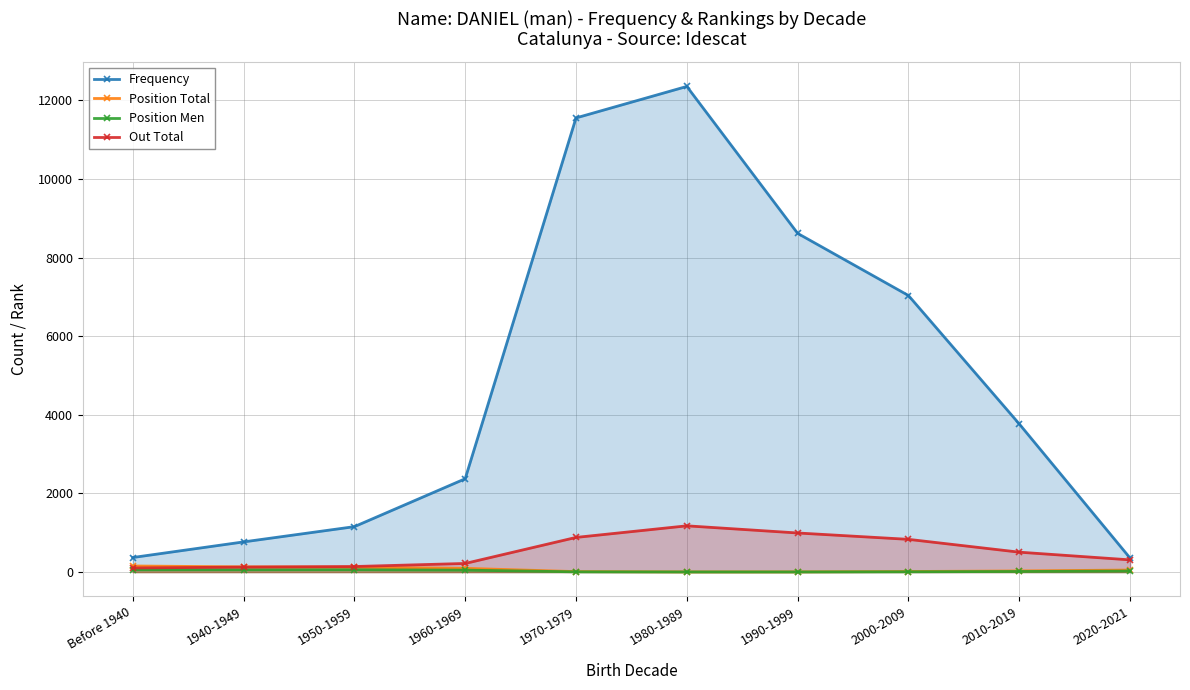

What is the label of the 1st point from the right?

2020-2021